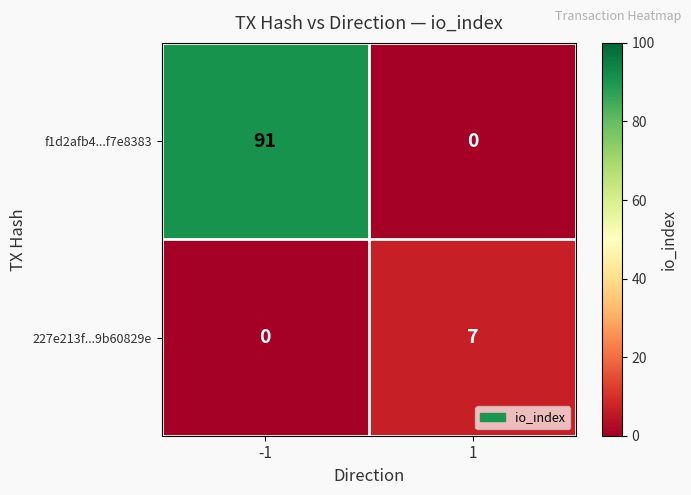

What is the sum of the 227e213f...9b60829e values at 1 and -1?

7